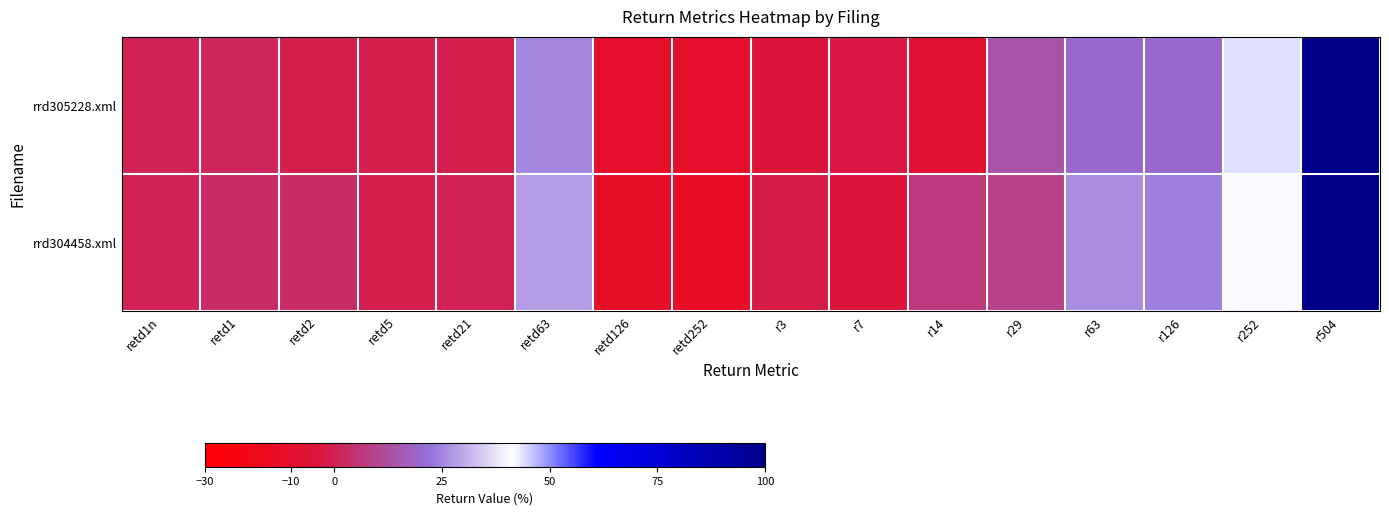

At how many categories does at least one series exceed 8?

6